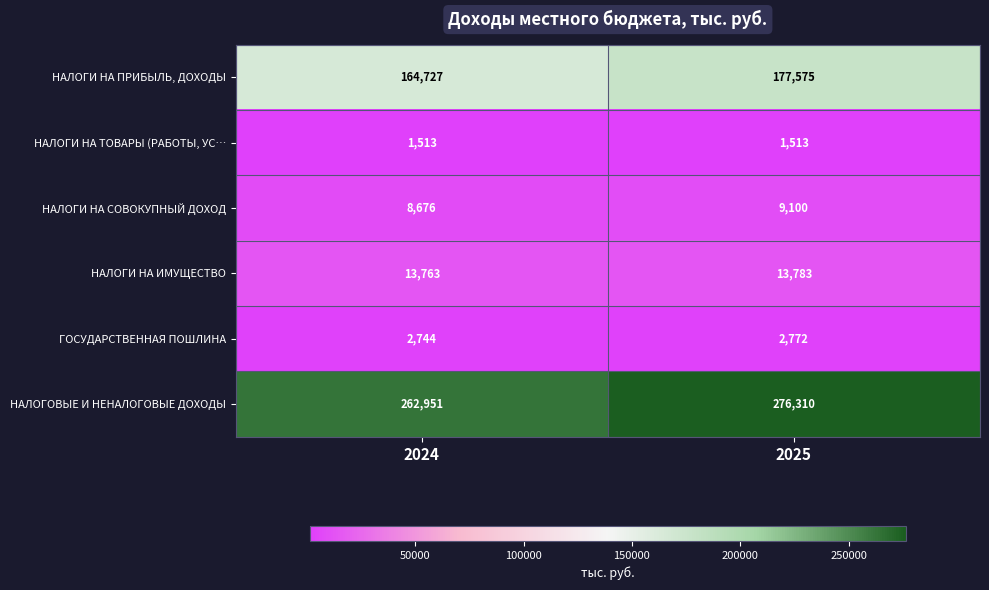

Read the НАЛОГИ НА ПРИБЫЛЬ, ДОХОДЫ value at 2025, to the nearest 100.

177600